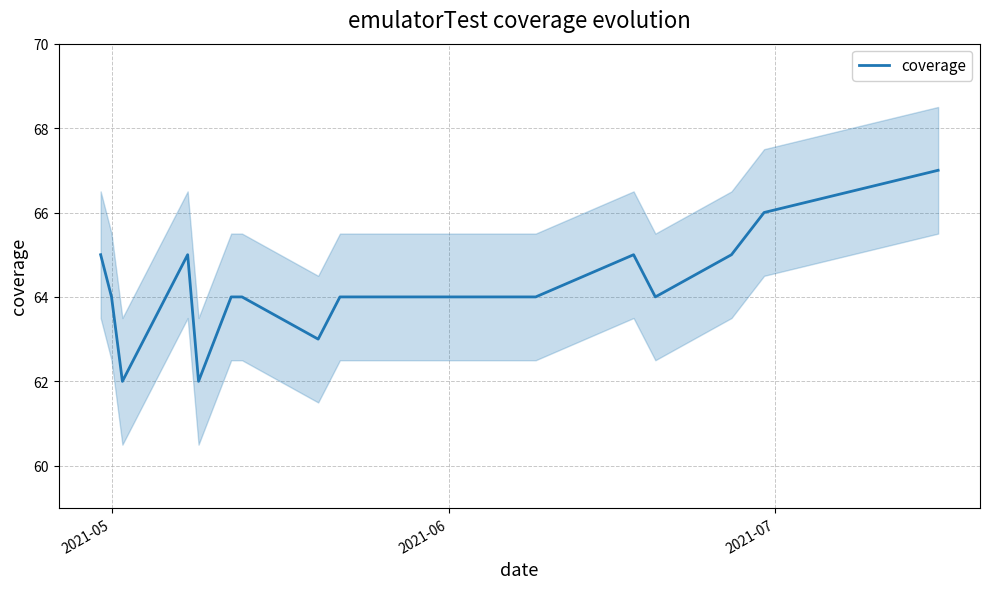

What is the difference between the maximum and second lowest values?

5